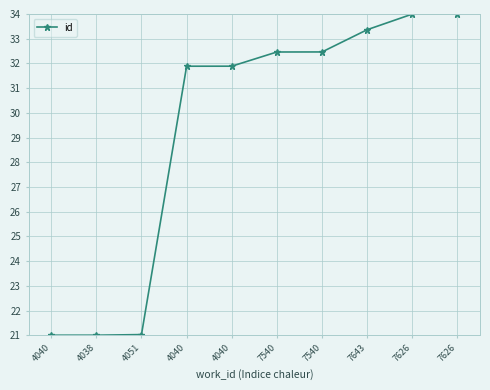

What is the minimum value shown in the chart?

21.0